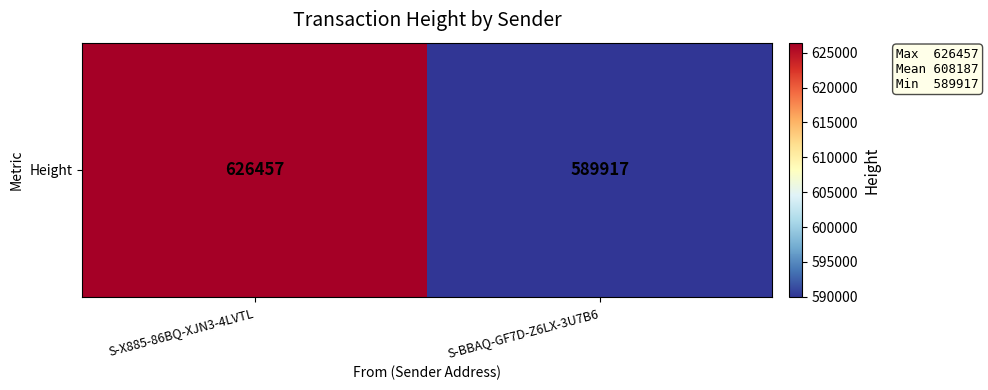

List the labels in order of value, smallest first.

S-BBAQ-GF7D-Z6LX-3U7B6, S-X885-86BQ-XJN3-4LVTL